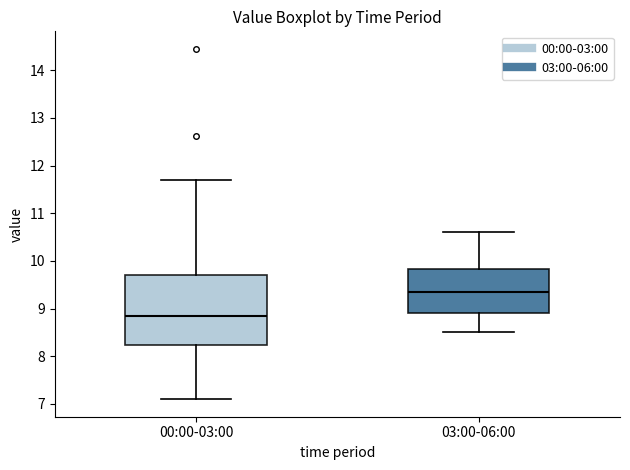

Reading left to right, read every box against the y-axis: the position of its median line, the range the box covers, and the ends of its whiskers. The values are not printed on the chart, so give them approximately, as read against the axis.

00:00-03:00: median 8.9, box 8.2 to 9.7, whiskers 7.1 to 11.7
03:00-06:00: median 9.4, box 8.9 to 9.8, whiskers 8.5 to 10.6